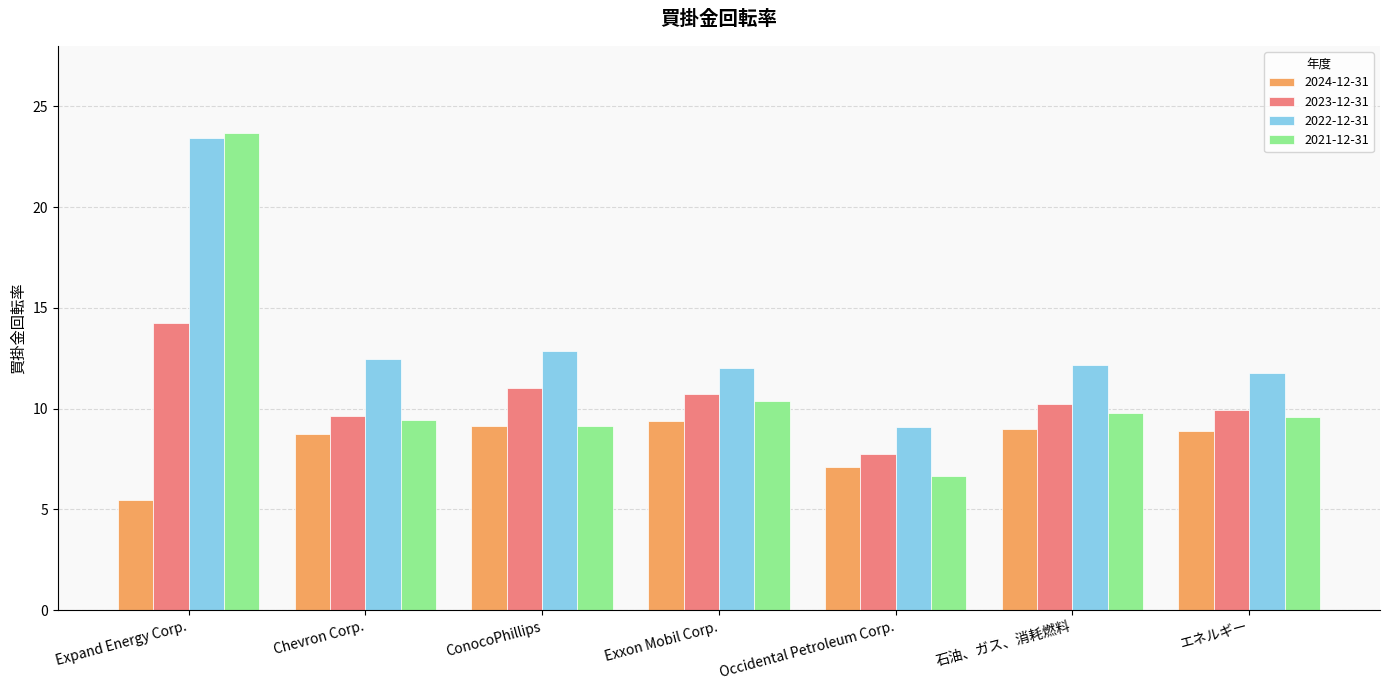

What position from the left is ConocoPhillips?

3